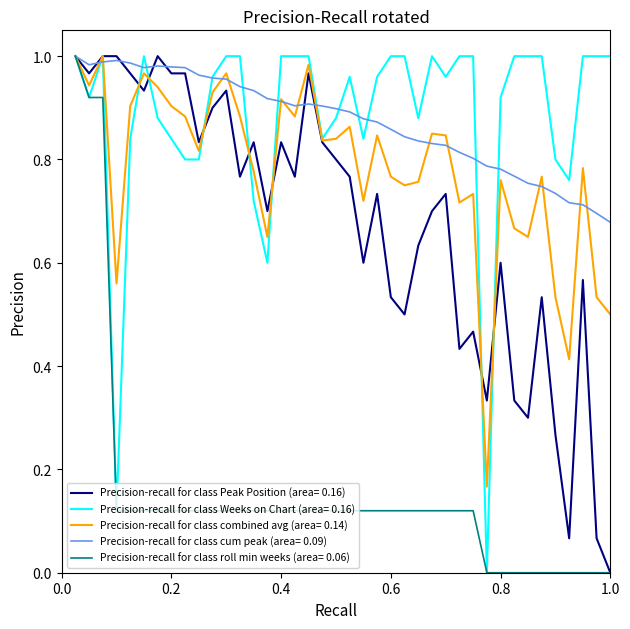

Which category has the highest value across all series?

1